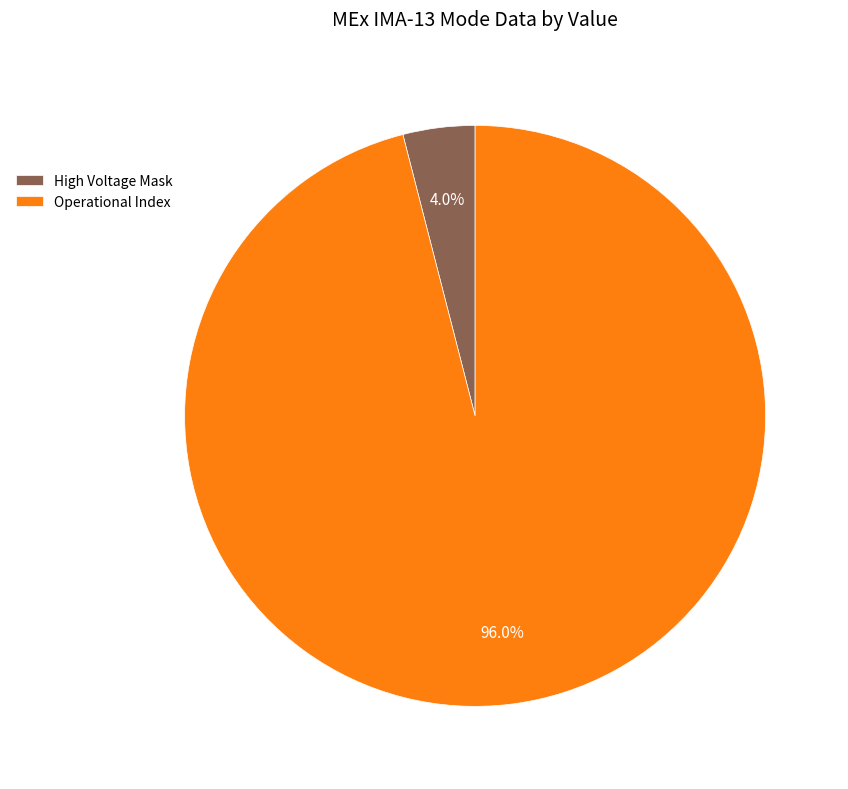

Does High Voltage Mask account for over 50% of the chart?

No